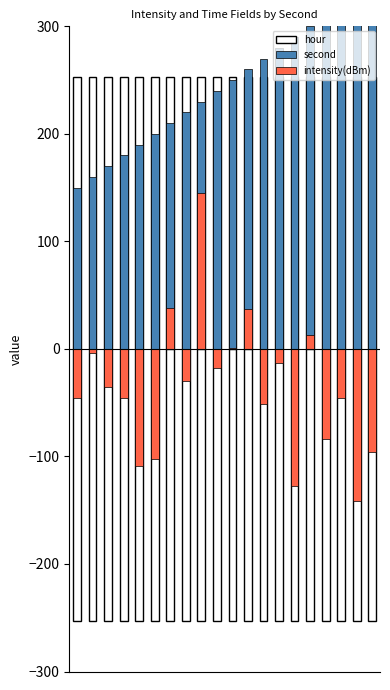

How many values in the second series are below 250?

10